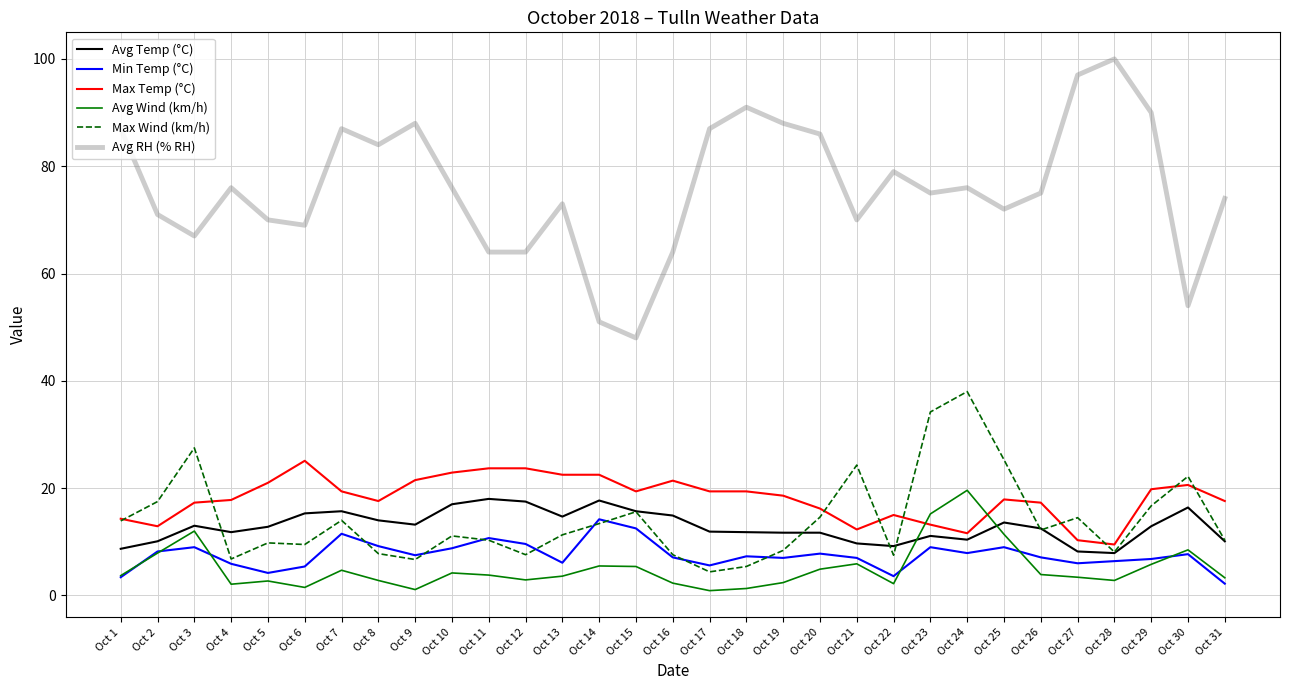

After their last crossing, which series has the higher values: Avg Wind (km/h) or Max Temp (°C)?

Max Temp (°C)